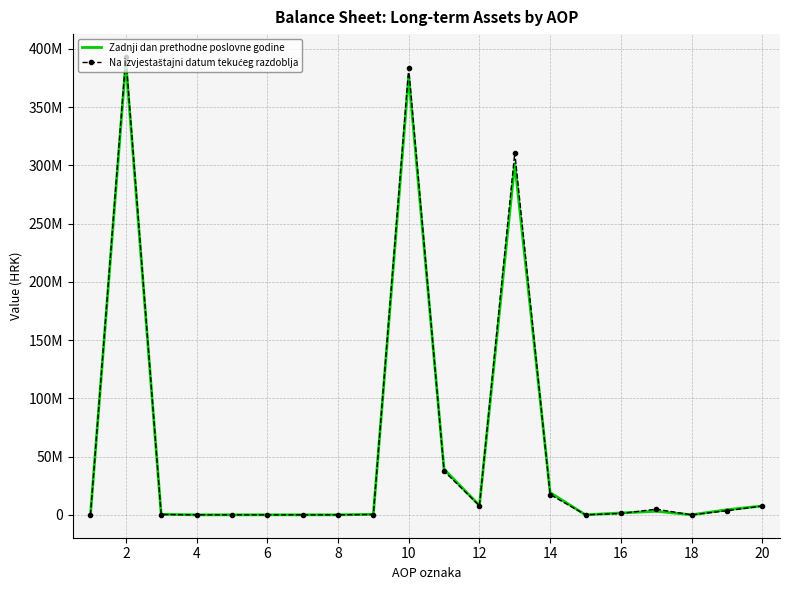

True or false: Na izvjestaštajni datum tekućeg razdoblja has more than 2 interior local peaks.

True